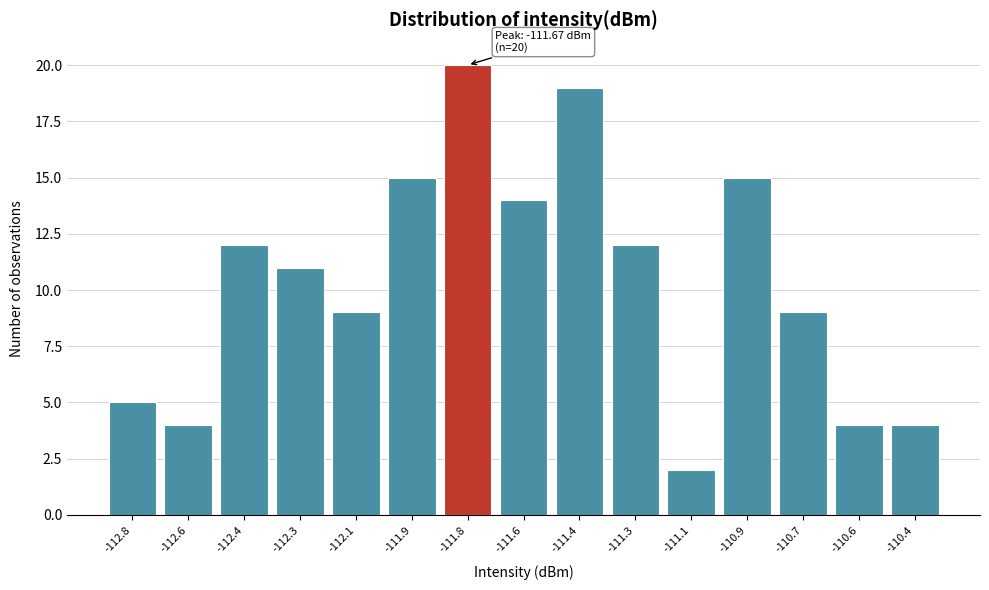

Reading left to right, transcribe all the data shown in this chart.

5	4	12	11	9	15	20	14	19	12	2	15	9	4	4